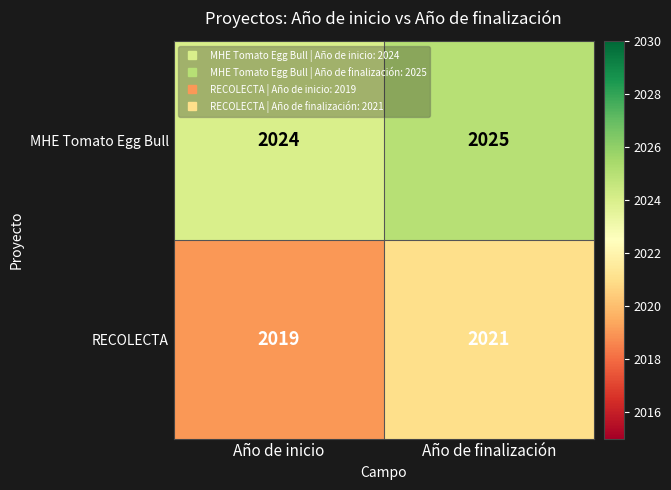

Which category has the lowest value across all series?

Año de inicio